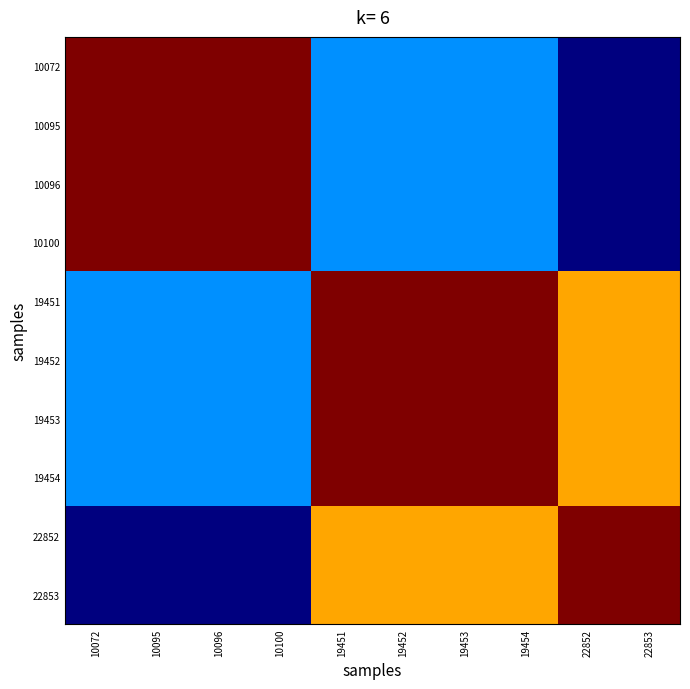

List the series in order of their peak value, highest first.

10072, 10095, 10096, 10100, 19451, 19452, 19453, 19454, 22852, 22853